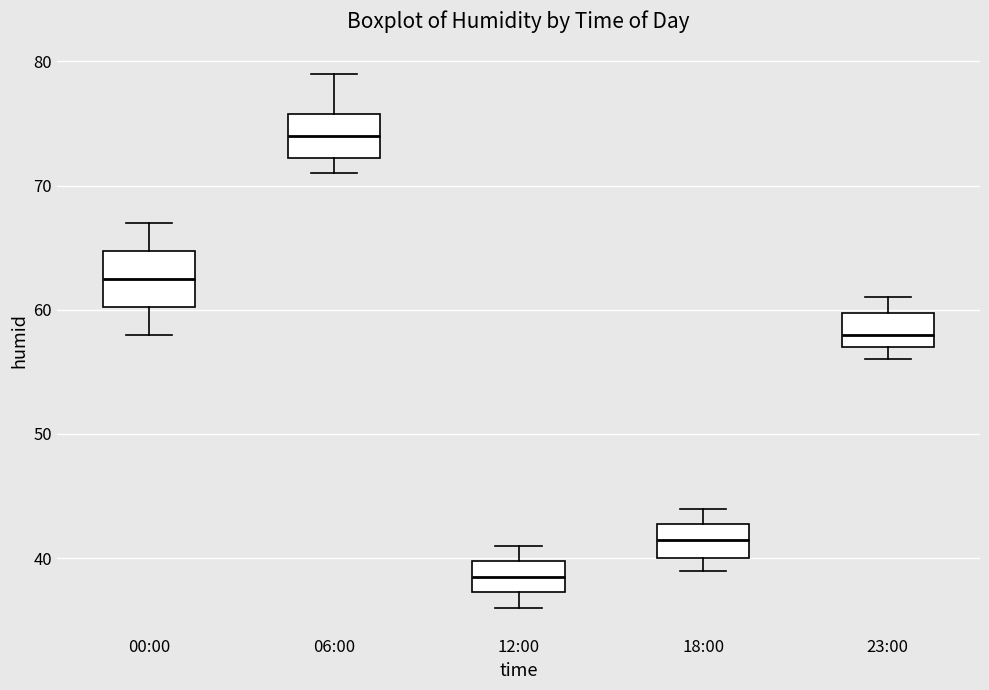

Which box is the tallest, from its lower edge to its upper edge?

00:00